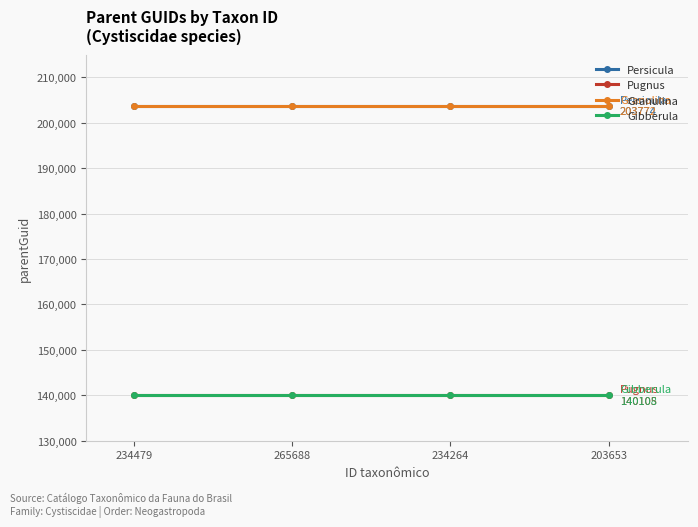

True or false: Granulina has a value of 203772 at 234264.

True